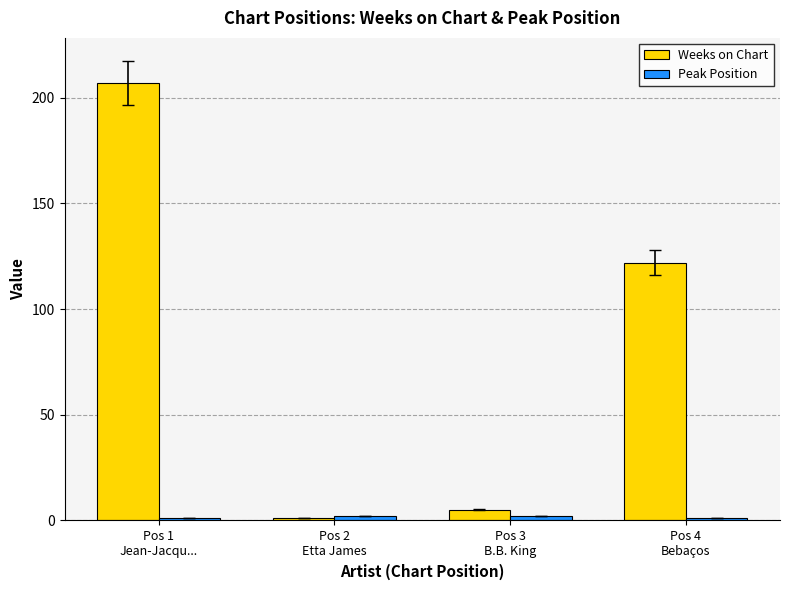

What is the maximum value shown in the chart?

207